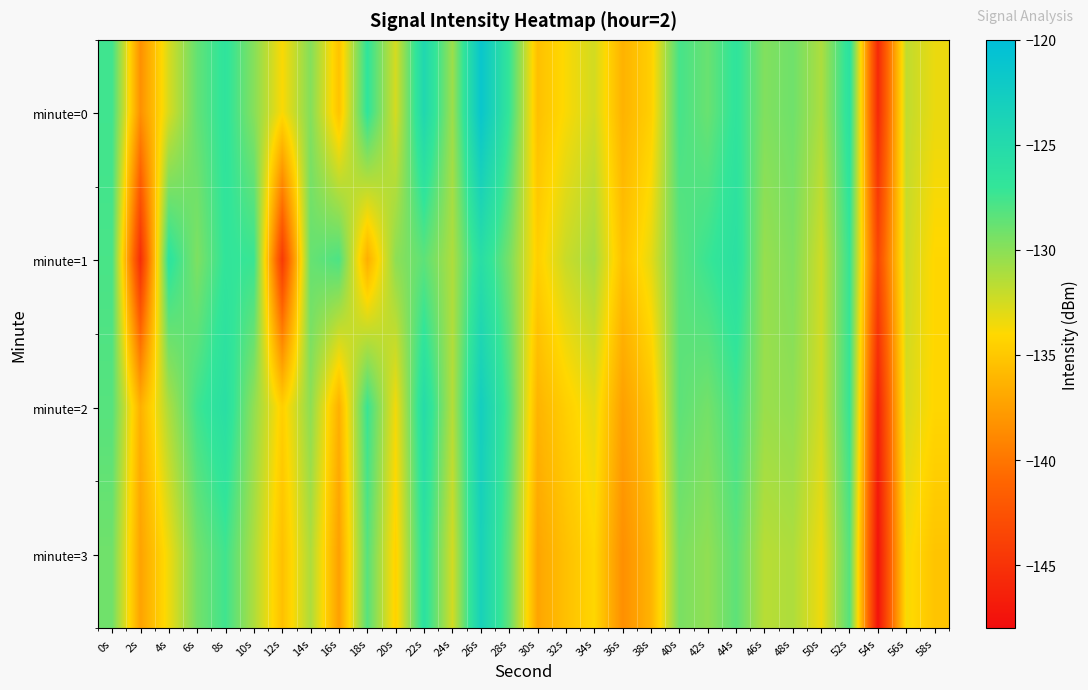

At which category is the sum across all series the highest?

26s